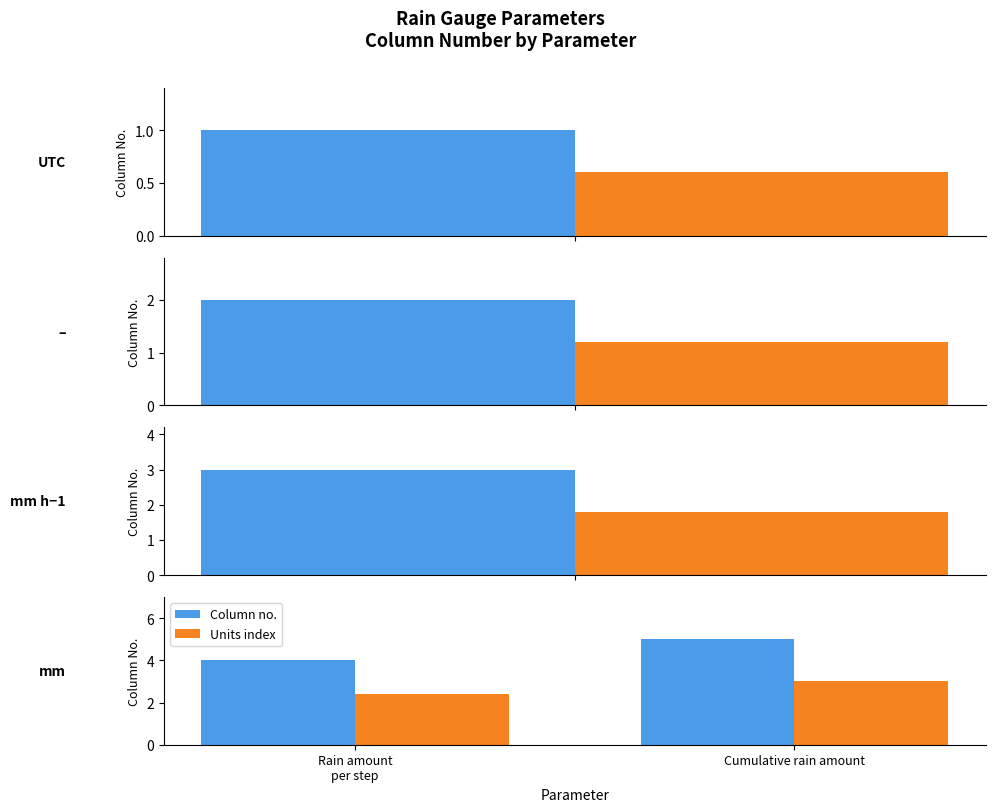

True or false: Column no. has a value of 5.0 at Cumulative rain amount.

True